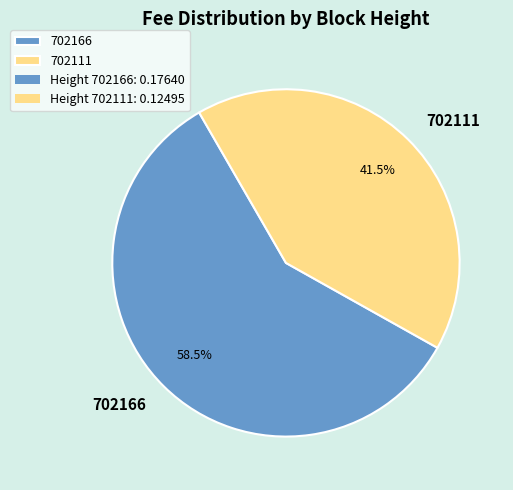

What portion of the pie excludes 702111?

58.5%